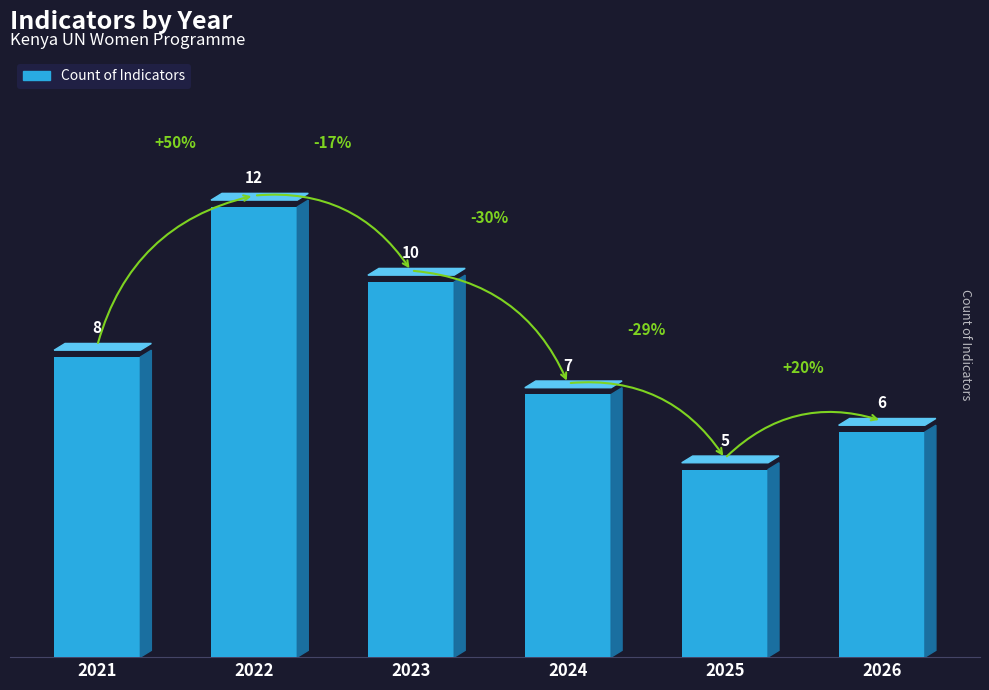

Reading left to right, what are all the values shown in this chart?

2021=8	2022=12	2023=10	2024=7	2025=5	2026=6